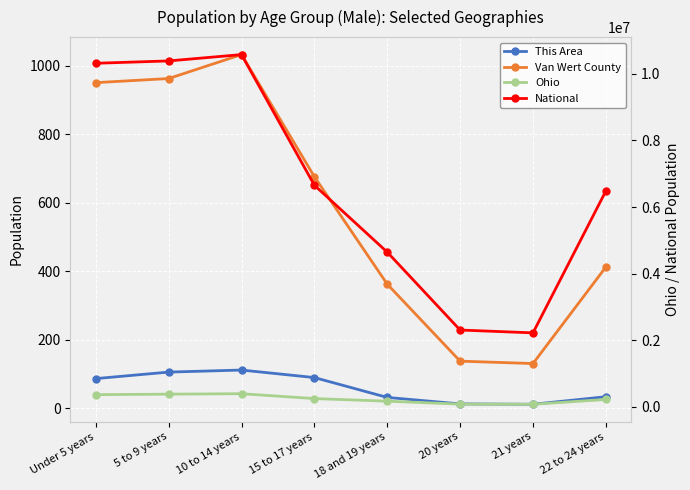

What is the value of the National point at the 6th from the left?

2308319